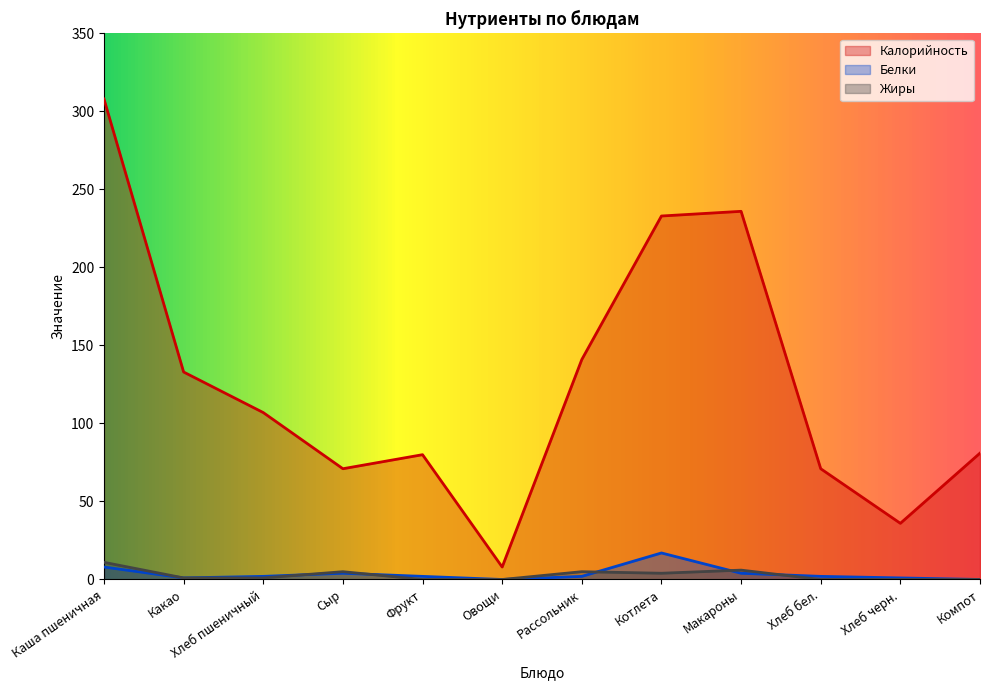

Where does the Жиры series first go above 1?

Каша пшеничная